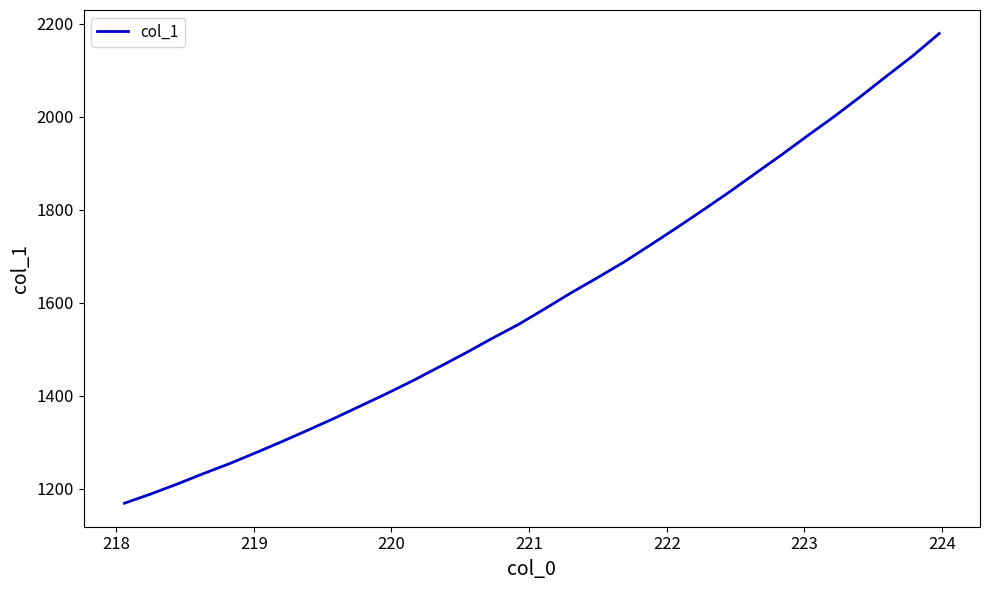

What is the minimum value shown in the chart?

1169.0